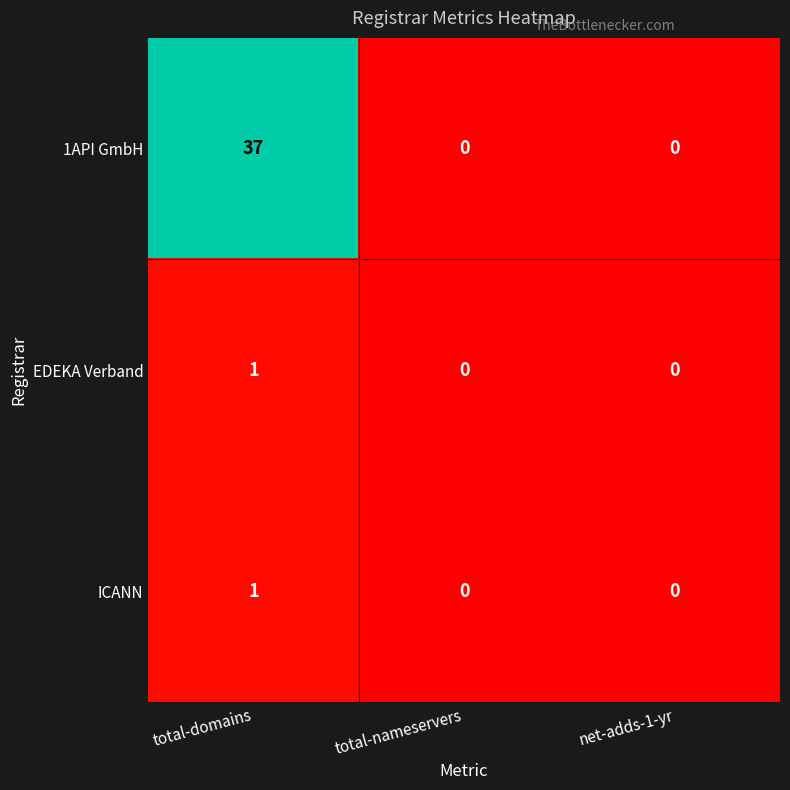

Is it true that ICANN equals 1 at total-domains?

True